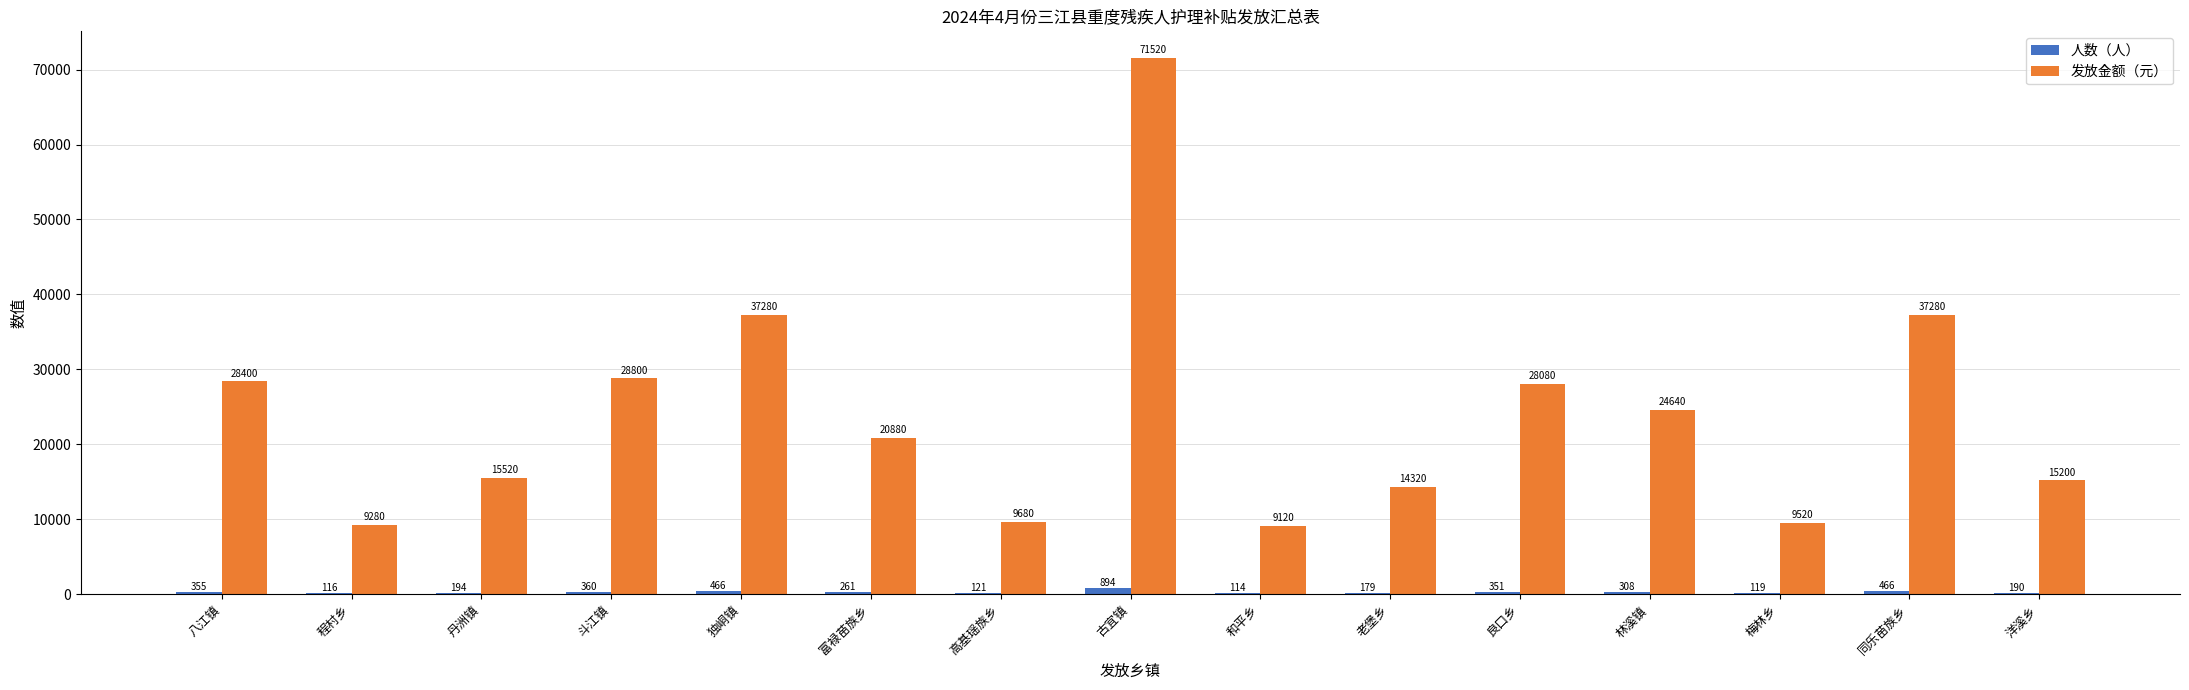

What is the sum of all 发放金额（元） values?

359520